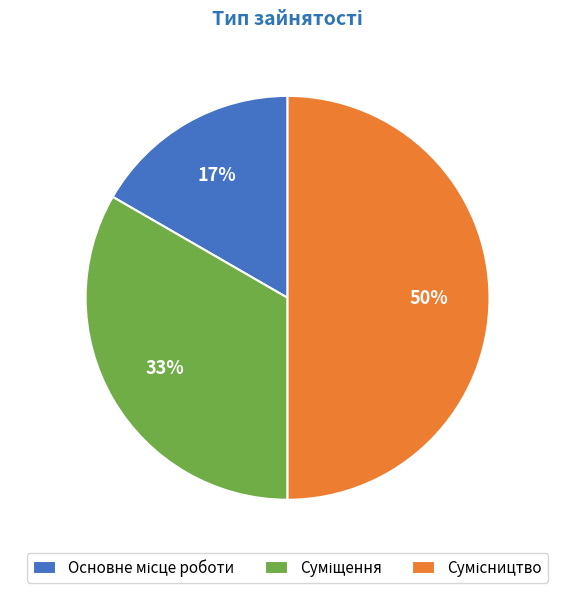

To the nearest percent, what is the difference between the largest and smallest slice percentages?

33%